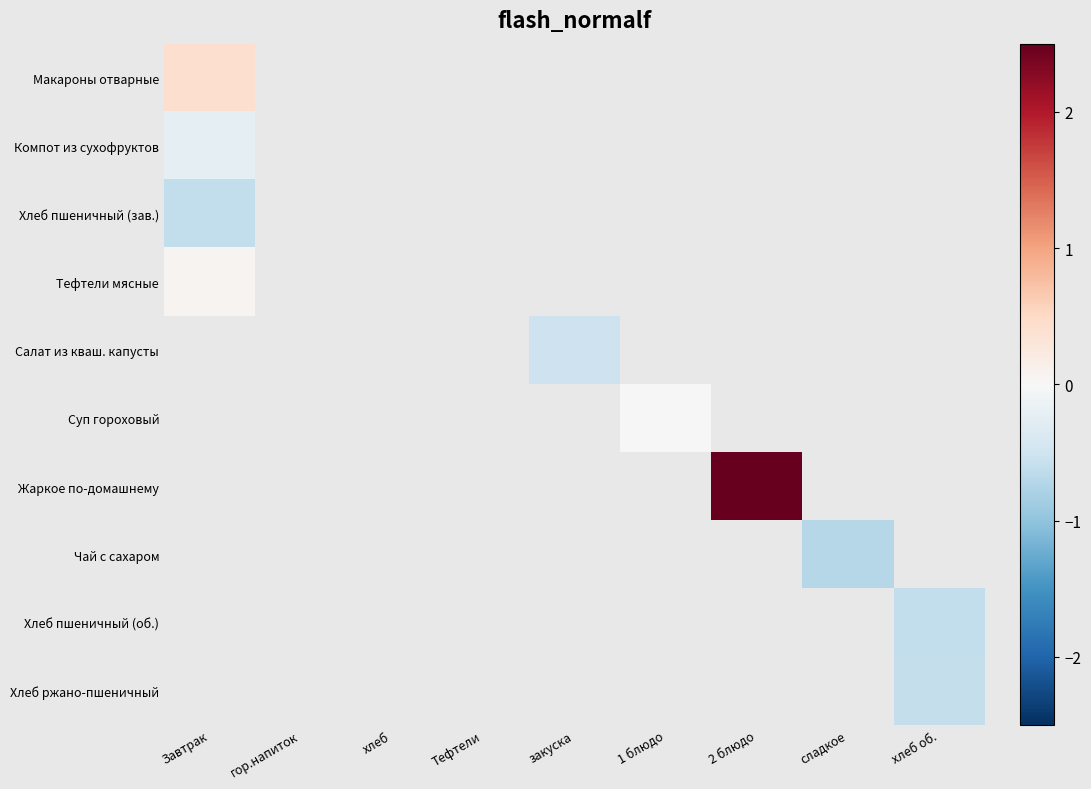

How many positive values does the Жаркое по-домашнему series have?

1